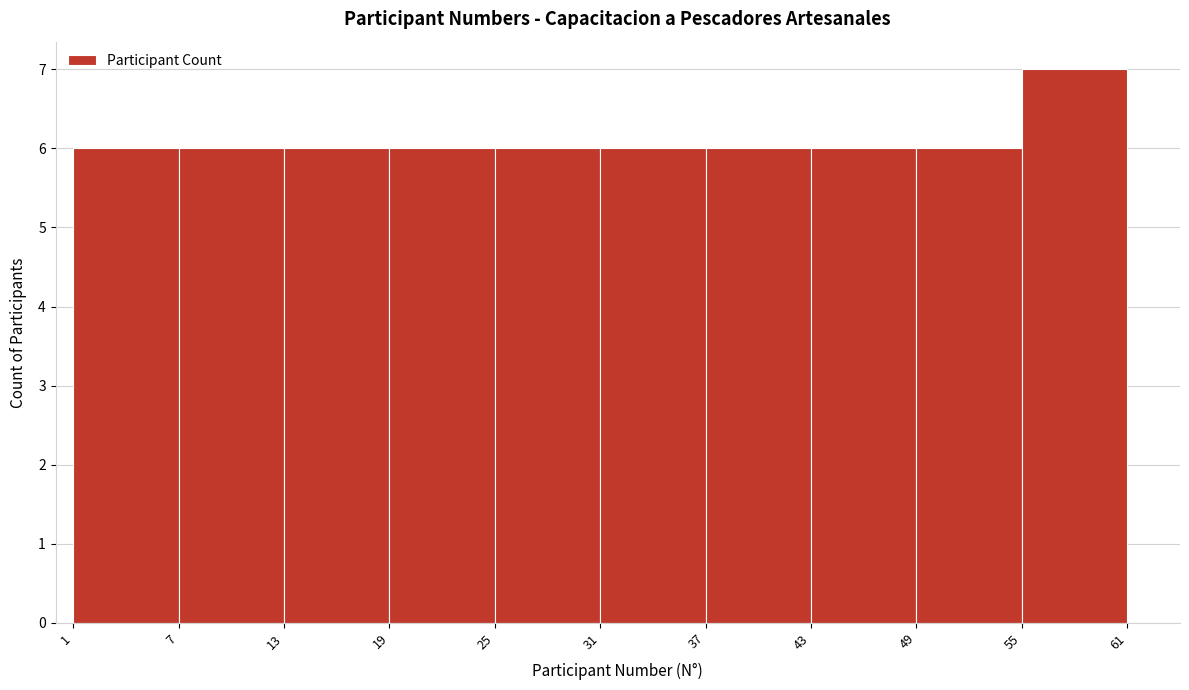

Reading left to right, transcribe this chart: for each bar, give the range it covers on the x-axis and its height. The values are not printed on the chart, so give them approximately, as read against the axis.

1 to 7: 6
7 to 13: 6
13 to 19: 6
19 to 25: 6
25 to 31: 6
31 to 37: 6
37 to 43: 6
43 to 49: 6
49 to 55: 6
55 to 61: 7